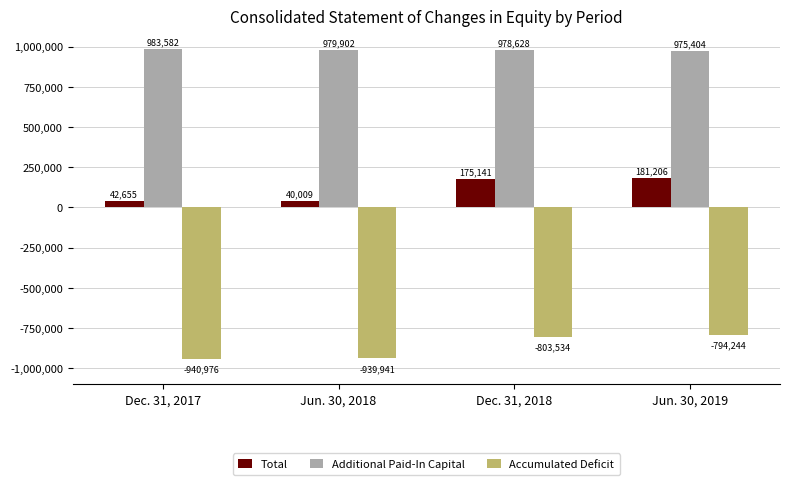

At which label does Accumulated Deficit reach its minimum?

Dec. 31, 2017